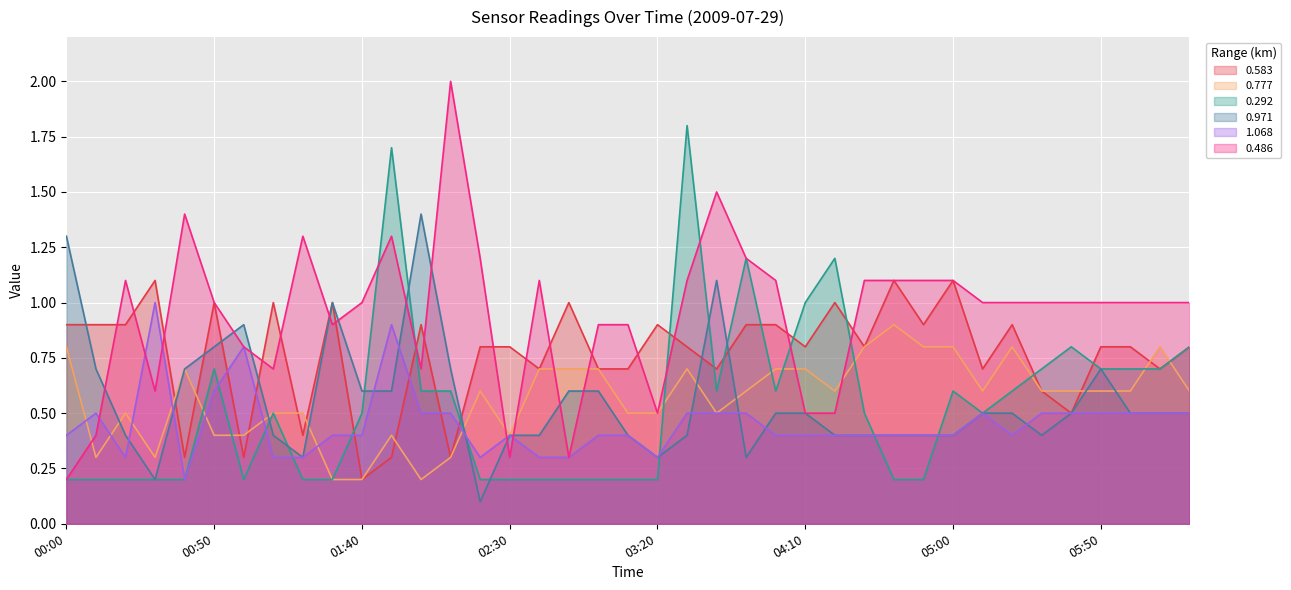

What are all the series names shown in the legend?

0.583, 0.777, 0.292, 0.971, 1.068, 0.486